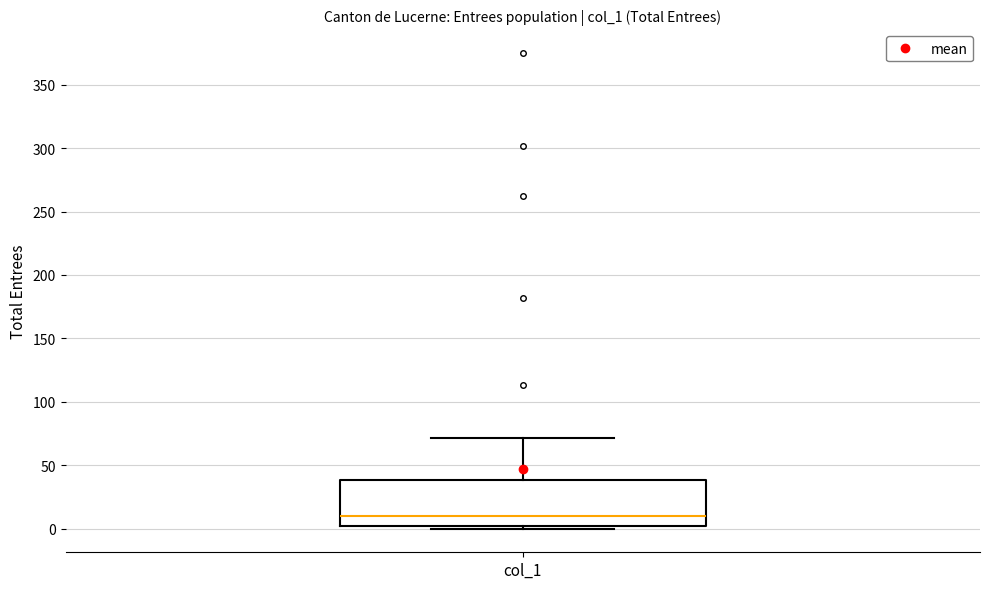

Transcribe this box plot: give where the median line is, the range the box spans, and where the two whiskers end, as read against the y-axis. The values are not printed on the chart, so give them approximately, as read against the axis.

median 10, box 0 to 40, whiskers 0 (just below the box's lower edge) to 70